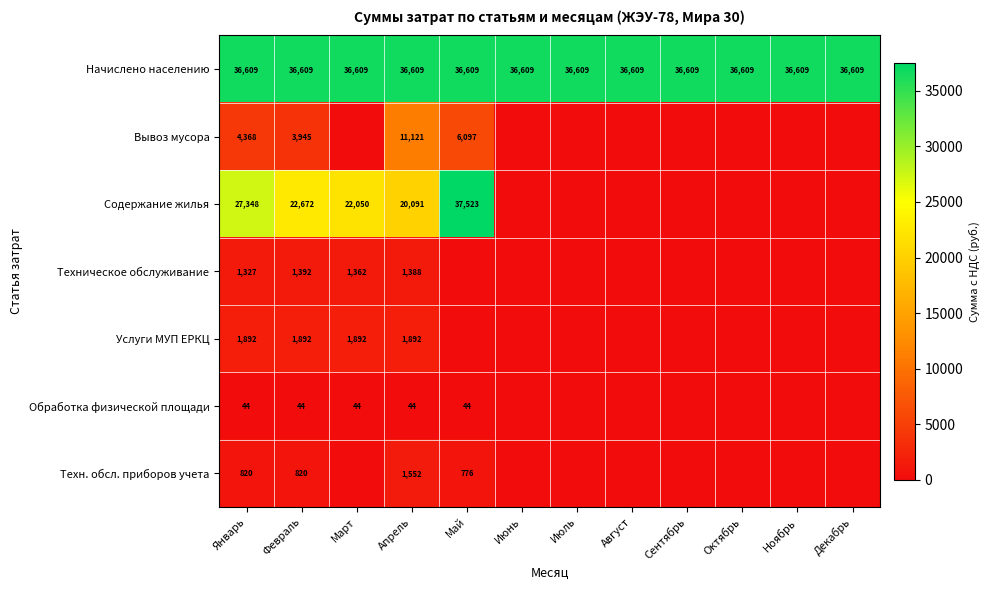

What is the difference between the highest and lowest values at Январь?

36565